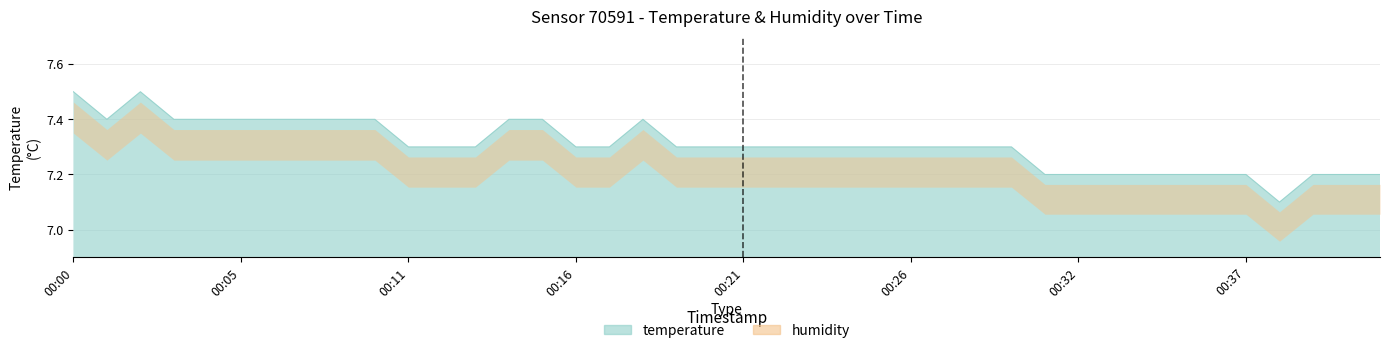

Which has a higher value, 00:26 or 00:02?

00:02